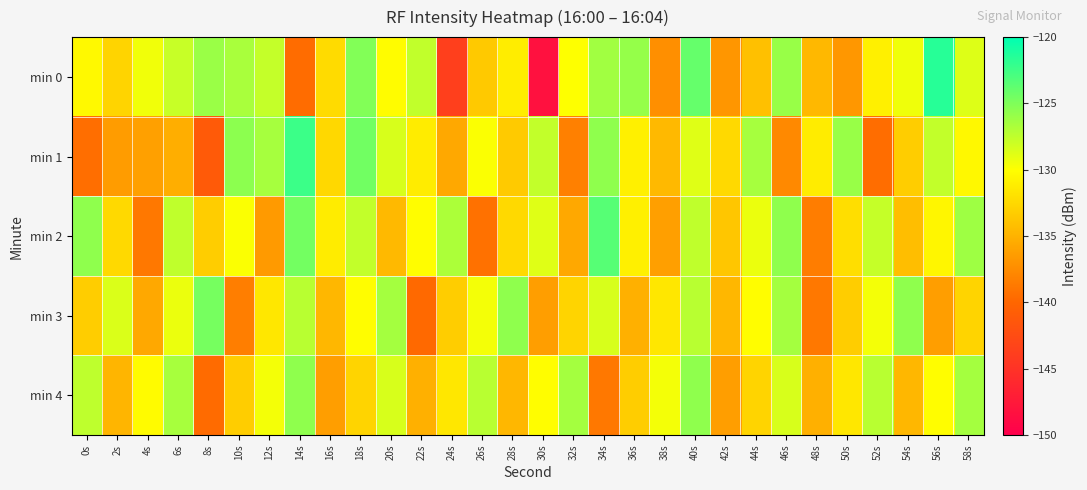

Reading left to right, list all the values displayed in this chart.

min 0: 0s=-130.4	2s=-132.8	4s=-129.5	6s=-127.8	8s=-126.1	10s=-126.7	12s=-127.7	14s=-139.6	16s=-132.3	18s=-125.1	20s=-130.2	22s=-127.6	24s=-143.8	26s=-133.5	28s=-131.2	30s=-148.3	32s=-130.0	34s=-126.4	36s=-125.9	38s=-137.3	40s=-124.0	42s=-136.9	44s=-134.1	46s=-126.0	48s=-134.6	50s=-136.8	52s=-131.0	54s=-129.4	56s=-121.5	58s=-128.7
min 1: 0s=-139.4	2s=-136.4	4s=-136.2	6s=-135.3	8s=-141.1	10s=-125.5	12s=-126.6	14s=-122.3	16s=-132.5	18s=-124.5	20s=-128.5	22s=-131.2	24s=-135.7	26s=-129.9	28s=-133.5	30s=-127.7	32s=-138.2	34s=-125.7	36s=-131.0	38s=-134.6	40s=-128.8	42s=-132.5	44s=-126.5	46s=-137.7	48s=-131.2	50s=-126.0	52s=-139.5	54s=-133.2	56s=-127.7	58s=-130.5
min 2: 0s=-125.7	2s=-132.5	4s=-138.8	6s=-127.5	8s=-133.2	10s=-129.9	12s=-136.5	14s=-124.6	16s=-131.2	18s=-127.7	20s=-134.6	22s=-130.1	24s=-126.8	26s=-139.2	28s=-132.5	30s=-128.8	32s=-135.7	34s=-123.5	36s=-131.0	38s=-136.2	40s=-127.5	42s=-133.7	44s=-129.2	46s=-125.7	48s=-138.5	50s=-132.1	52s=-127.8	54s=-134.2	56s=-130.6	58s=-126.2
min 3: 0s=-133.2	2s=-128.6	4s=-135.7	6s=-129.2	8s=-124.7	10s=-138.3	12s=-131.6	14s=-127.2	16s=-134.7	18s=-130.1	20s=-126.5	22s=-139.8	24s=-133.2	26s=-129.6	28s=-125.7	30s=-136.3	32s=-132.8	34s=-128.5	36s=-135.1	38s=-131.6	40s=-127.2	42s=-134.7	44s=-130.1	46s=-126.5	48s=-138.8	50s=-133.2	52s=-129.6	54s=-125.7	56s=-136.3	58s=-132.8
min 4: 0s=-127.5	2s=-134.8	4s=-130.2	6s=-126.6	8s=-139.7	10s=-133.2	12s=-129.6	14s=-125.7	16s=-136.3	18s=-132.8	20s=-128.5	22s=-135.1	24s=-131.6	26s=-127.2	28s=-134.7	30s=-130.1	32s=-126.5	34s=-138.8	36s=-133.2	38s=-129.6	40s=-125.7	42s=-136.3	44s=-132.8	46s=-128.5	48s=-135.1	50s=-131.6	52s=-127.2	54s=-134.7	56s=-130.1	58s=-126.5